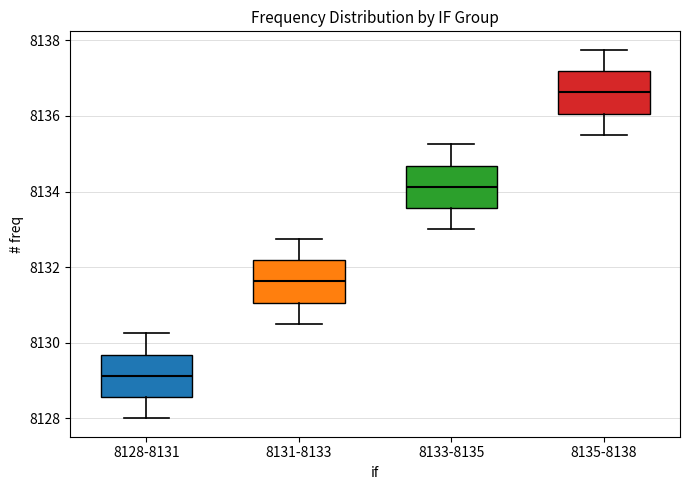

Reading left to right, read every box against the y-axis: the position of its median line, the range the box covers, and the ends of its whiskers. The values are not printed on the chart, so give them approximately, as read against the axis.

8128-8131: median 8129.2, box 8128.6 to 8129.6, whiskers 8128.0 to 8130.2
8131-8133: median 8131.6, box 8131.0 to 8132.2, whiskers 8130.6 to 8132.8
8133-8135: median 8134.2, box 8133.6 to 8134.6, whiskers 8133.0 to 8135.2
8135-8138: median 8136.6, box 8136.0 to 8137.2, whiskers 8135.6 to 8137.8